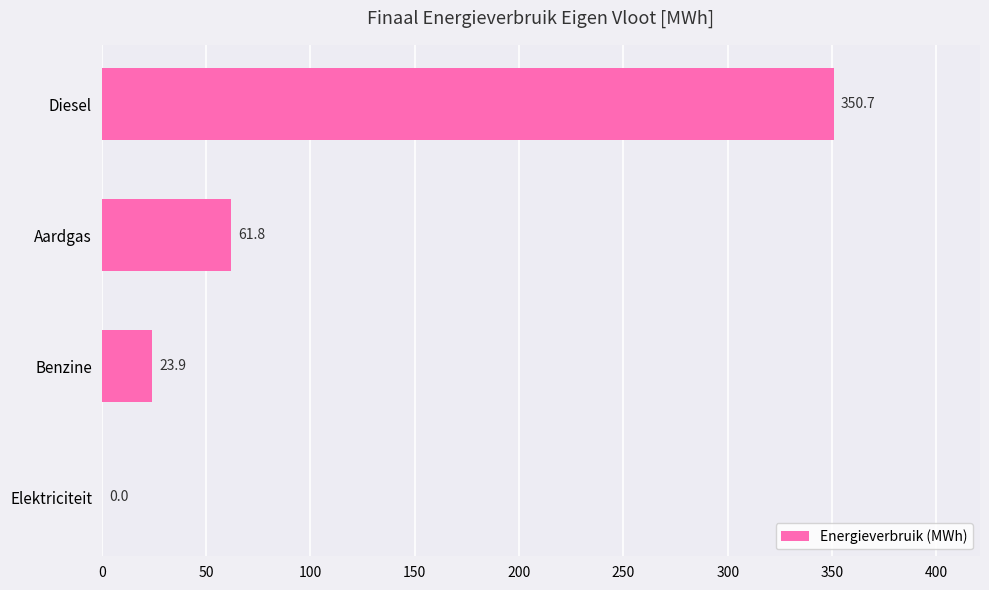

True or false: the data shows 0.0 at Elektriciteit.

True